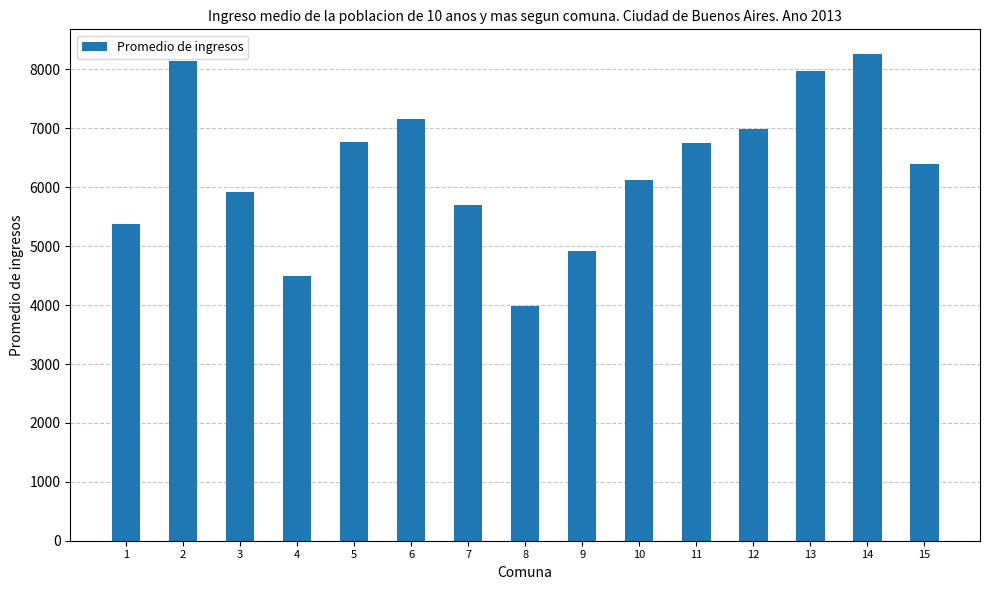

How many data points does each series have?

15